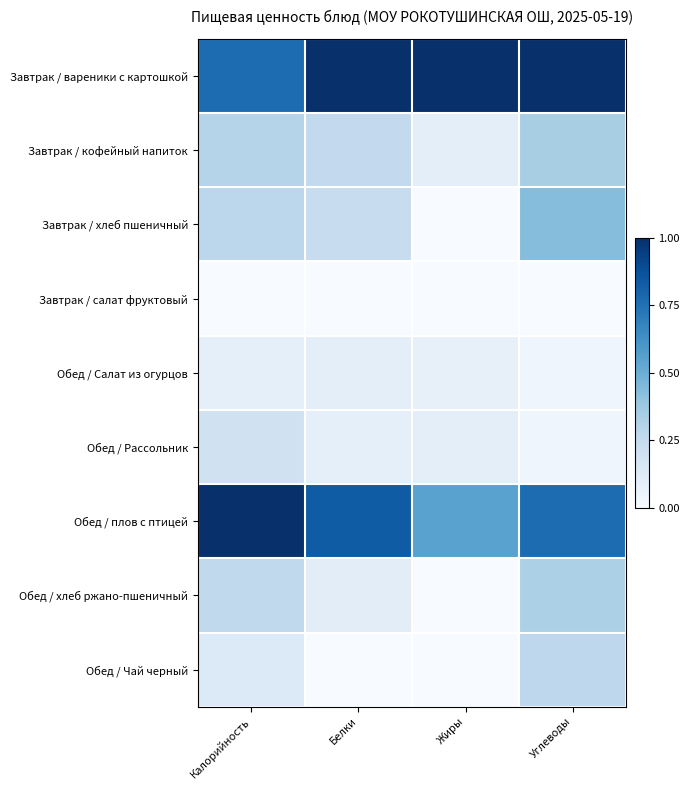

Reading left to right, extract all data points from this chart.

Завтрак / вареники с картошкой: Калорийность=0.8	Белки=1.0	Жиры=1.0	Углеводы=1.0
Завтрак / кофейный напиток: Калорийность=0.3	Белки=0.3	Жиры=0.1	Углеводы=0.3
Завтрак / хлеб пшеничный: Калорийность=0.3	Белки=0.2	Жиры=0.0	Углеводы=0.4
Завтрак / салат фруктовый: Калорийность=0.0	Белки=0.0	Жиры=0.0	Углеводы=0.0
Обед / Салат из огурцов: Калорийность=0.1	Белки=0.1	Жиры=0.1	Углеводы=0.0
Обед / Рассольник: Калорийность=0.2	Белки=0.1	Жиры=0.1	Углеводы=0.0
Обед / плов с птицей: Калорийность=1.0	Белки=0.8	Жиры=0.6	Углеводы=0.8
Обед / хлеб ржано-пшеничный: Калорийность=0.3	Белки=0.1	Жиры=0.0	Углеводы=0.3
Обед / Чай черный: Калорийность=0.1	Белки=0.0	Жиры=0.0	Углеводы=0.3